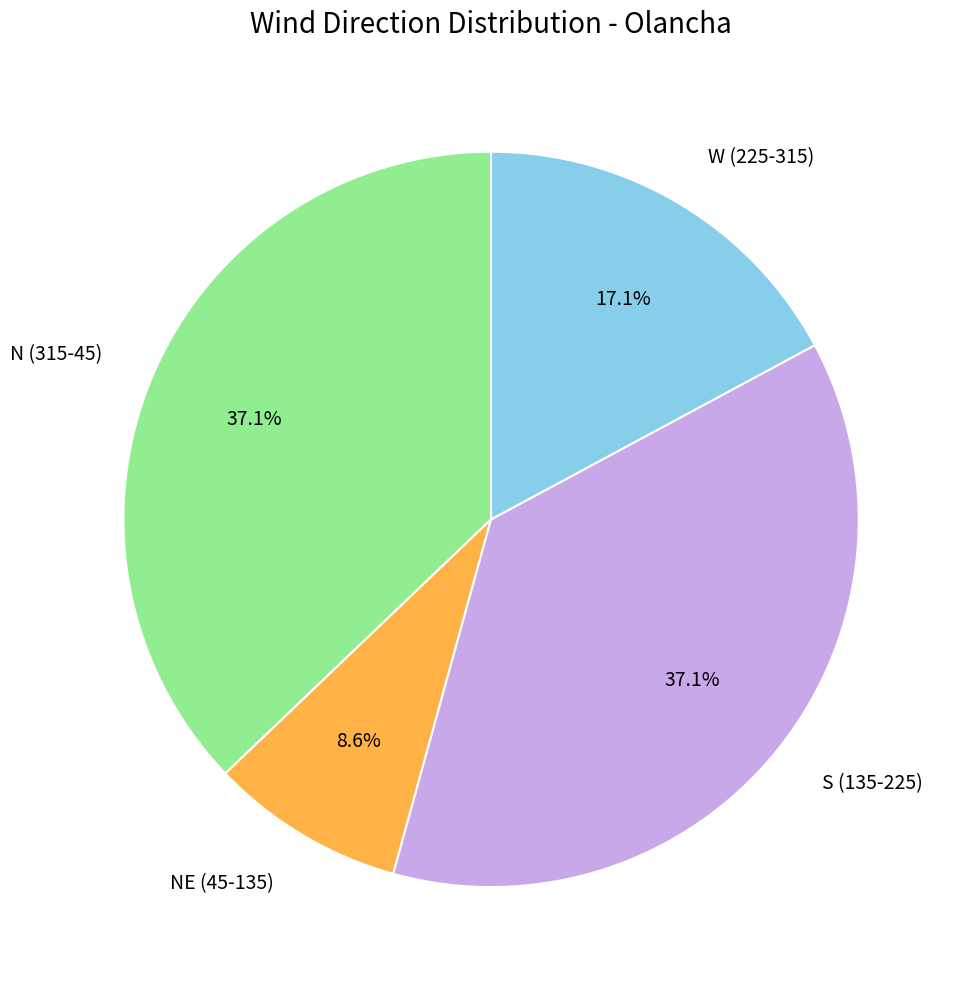

What is the total percentage of W (225-315) and NE (45-135)?

25.7%